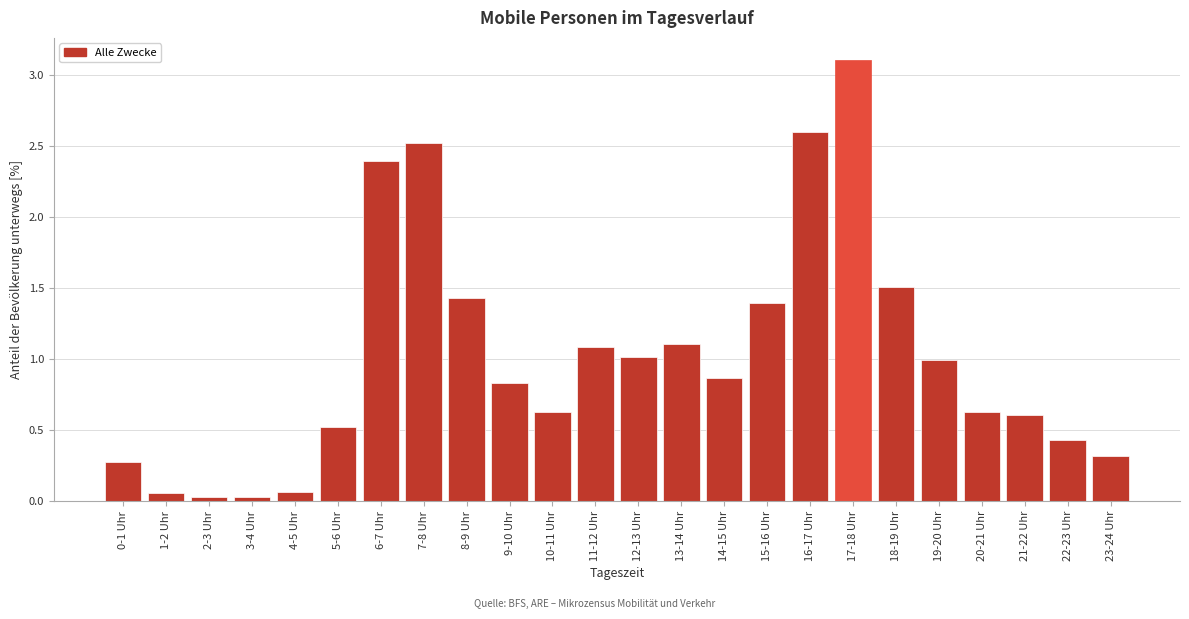

What is the sum of all values?

24.5